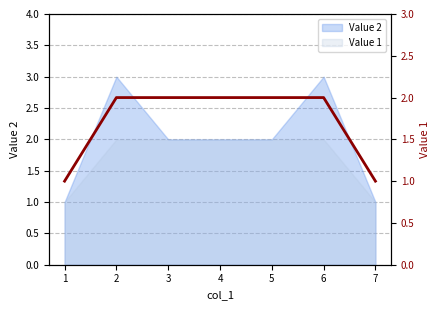

What is the maximum value shown in the chart?

2